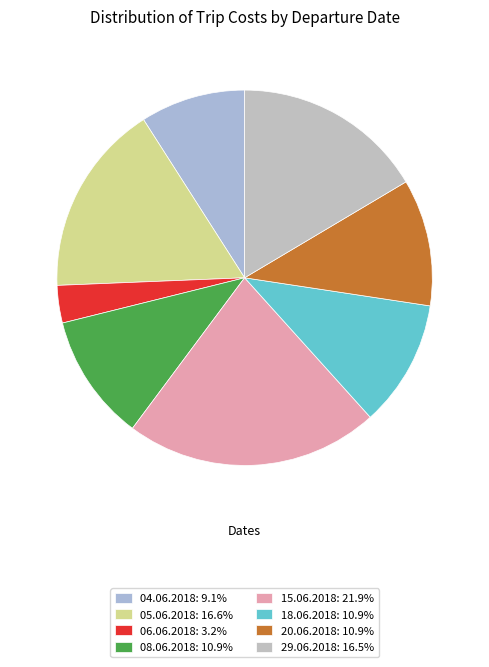

Which slice is the smallest?

06.06.2018